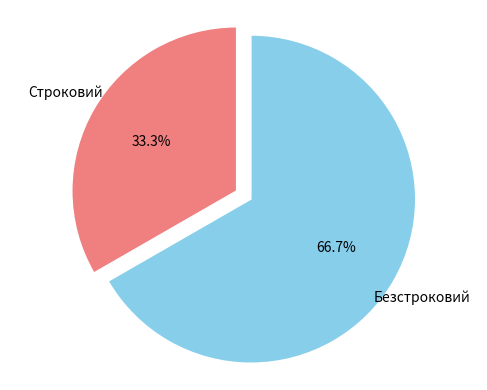

Count the number of slices in the pie.

2